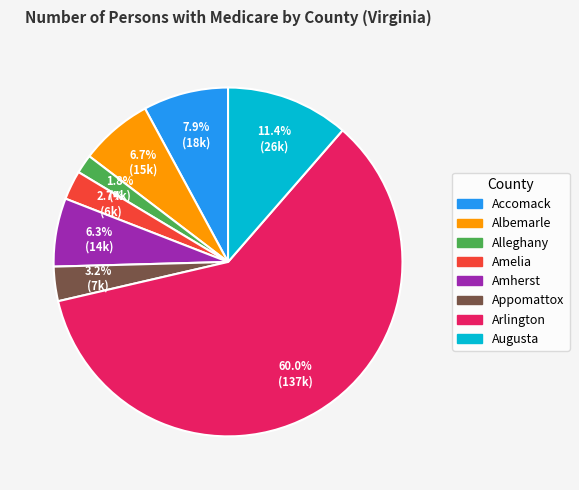

To the nearest percent, what percentage of the pie is Appomattox?

3%